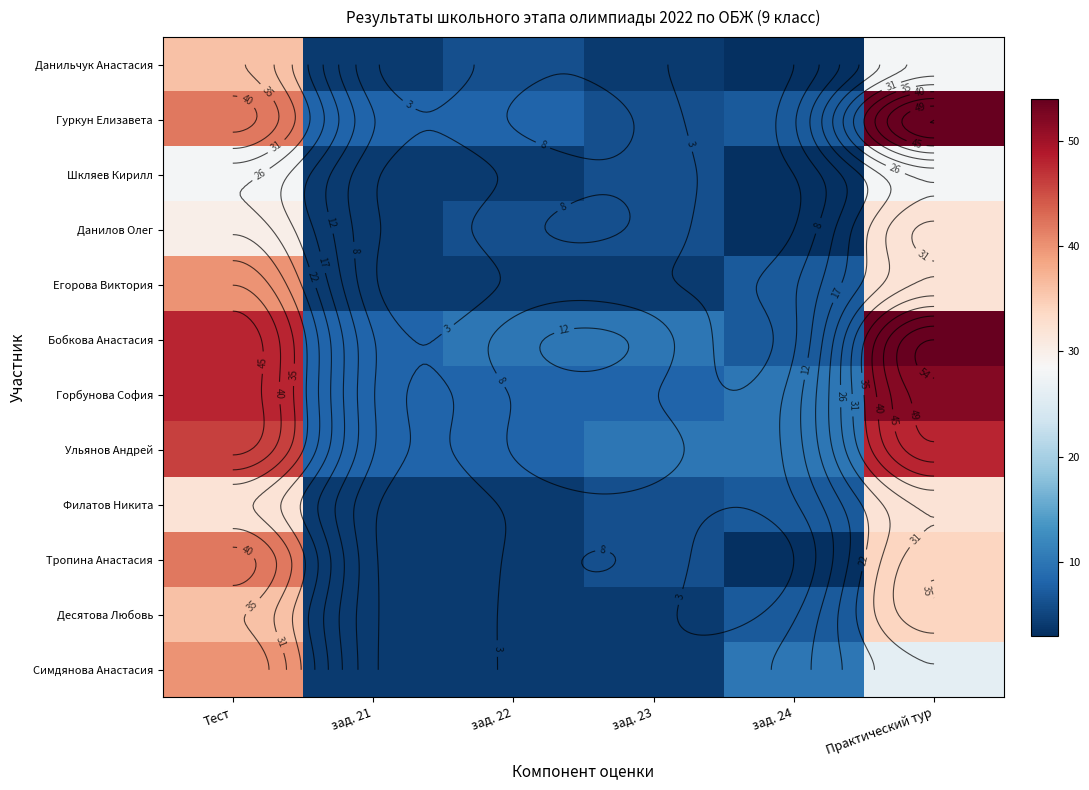

List the labels in order of Симдянова Анастасия value, largest first.

Тест, Практический тур, зад. 24, зад. 21, зад. 22, зад. 23